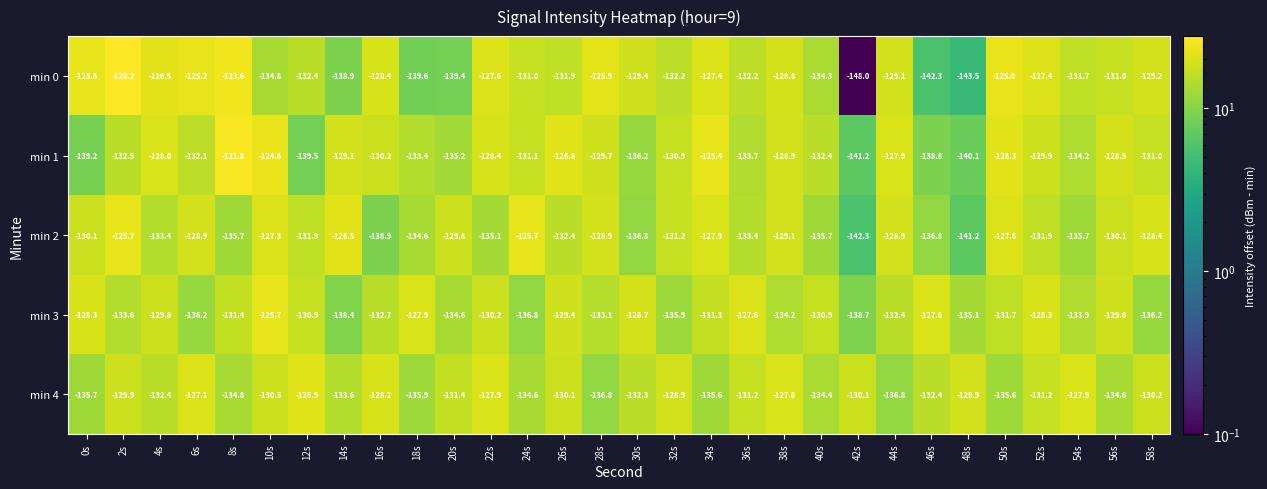

What is the average value of the min 1 series?

-131.6